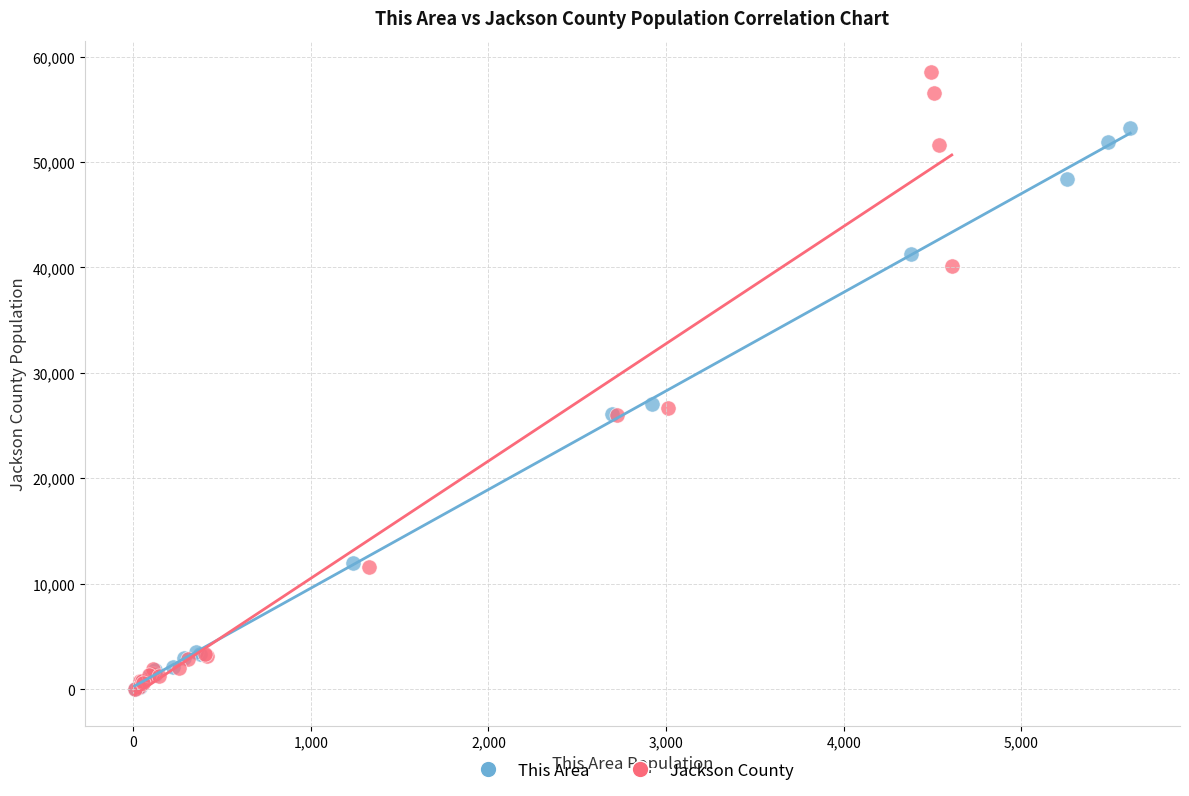

Which series contains the highest Y value?

Jackson County